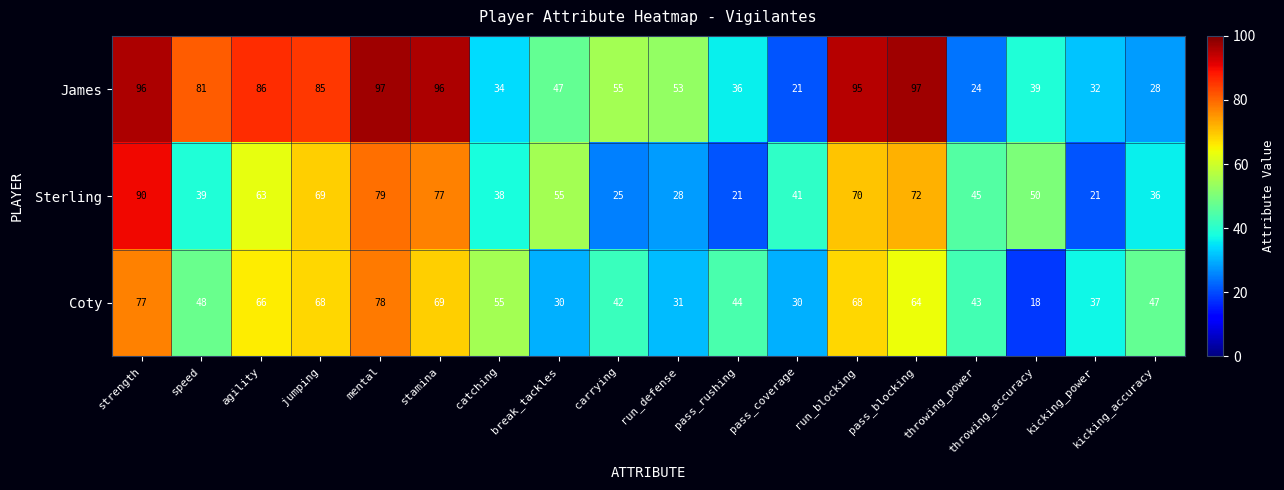

At how many categories does at least one series exceed 78?

8